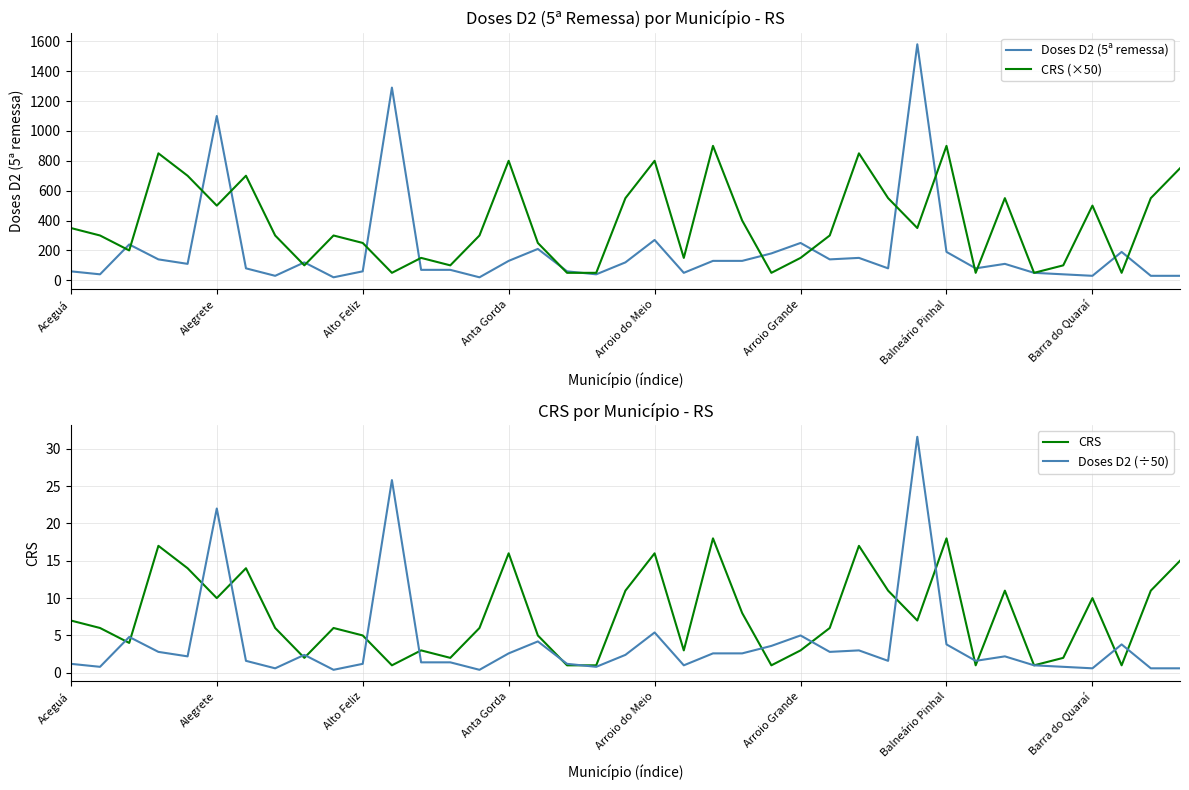

Which series ends up on top after the final intersection of CRS and Doses D2 (÷50)?

CRS